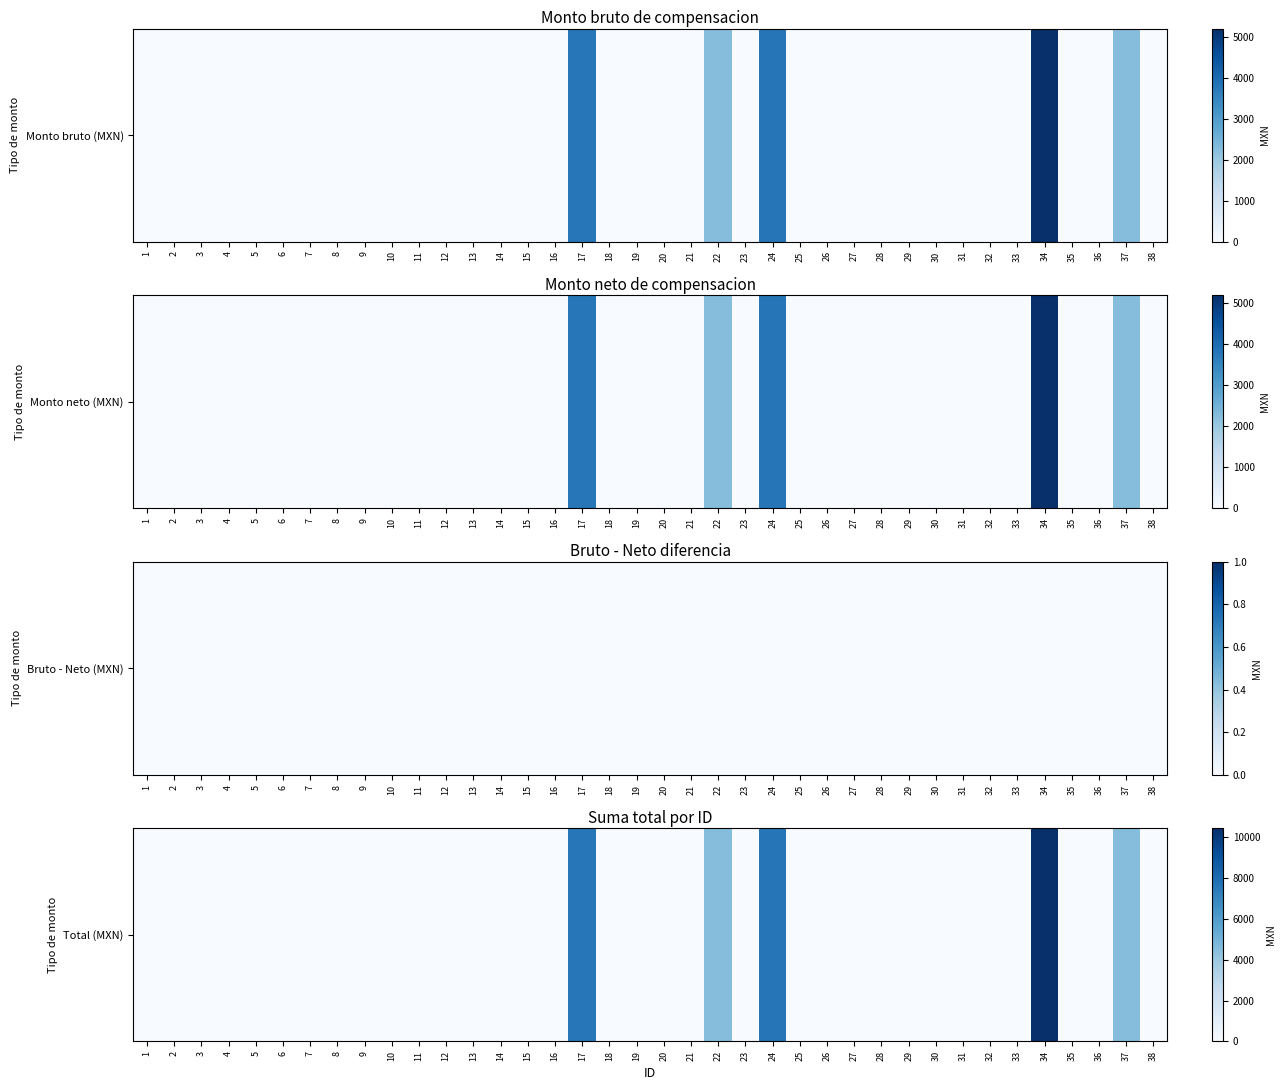

What is the average value?

907.9